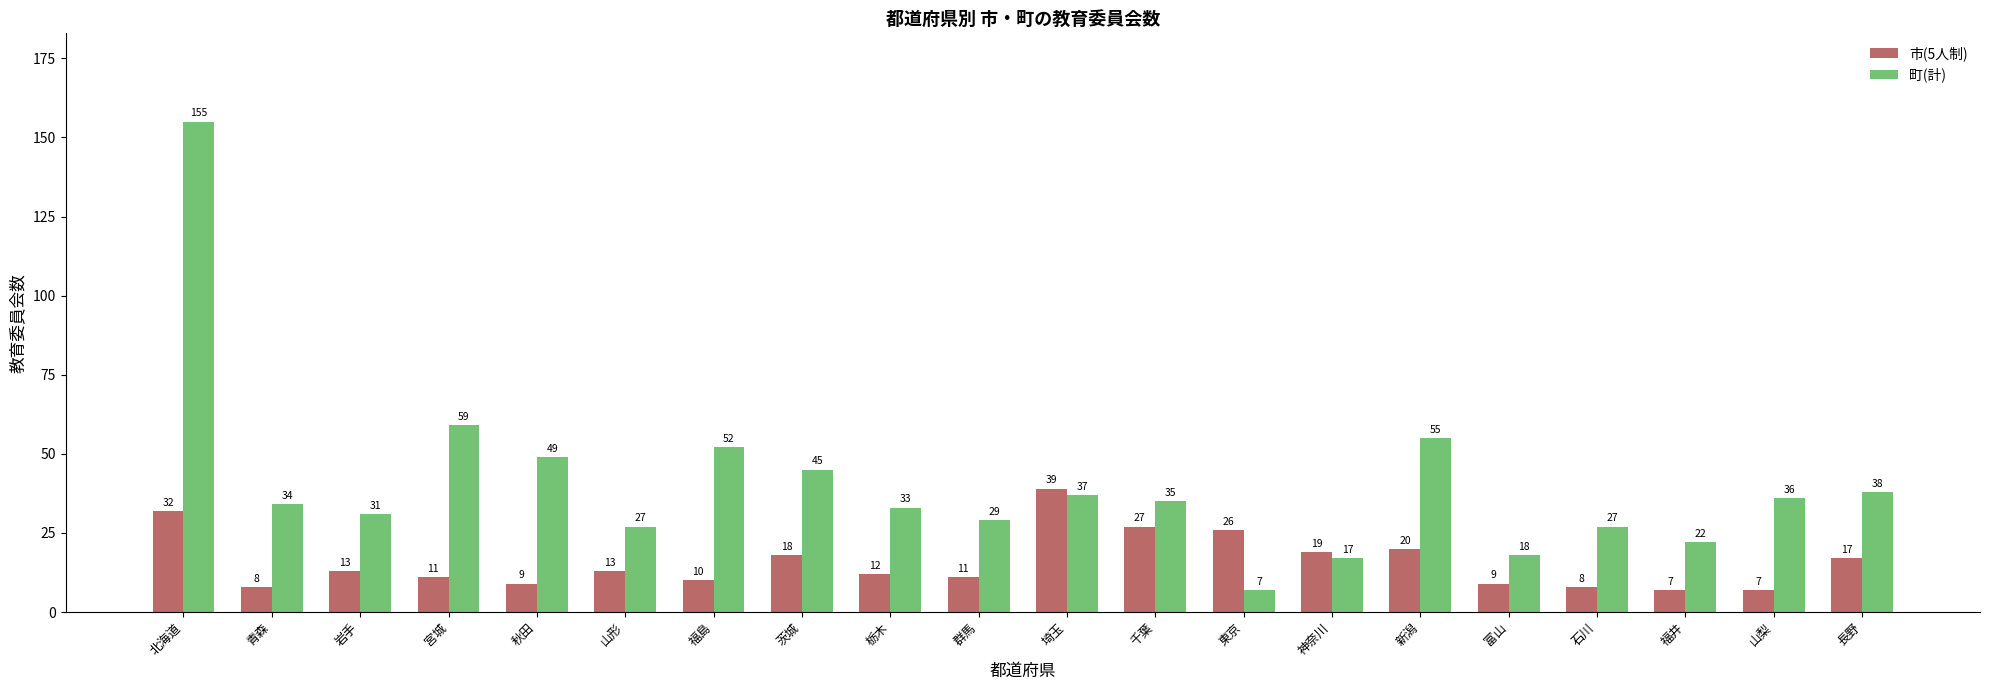

List the series in order of their overall mean, highest first.

町(計), 市(5人制)